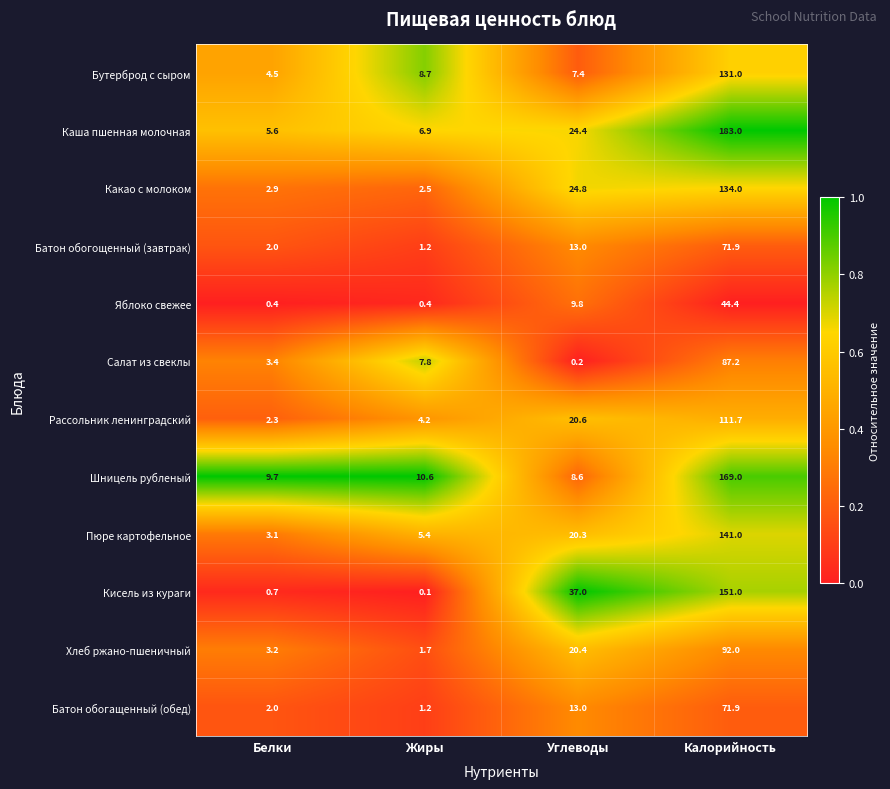

Between Жиры and Углеводы, which series saw the biggest shift?

Кисель из кураги